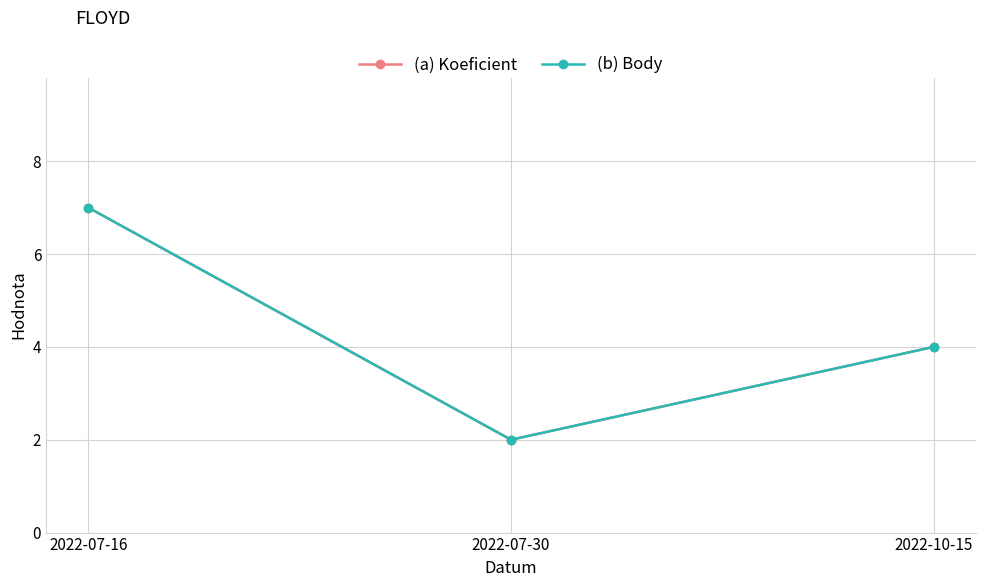

How many (a) Koeficient values are between 2 and 7?

3